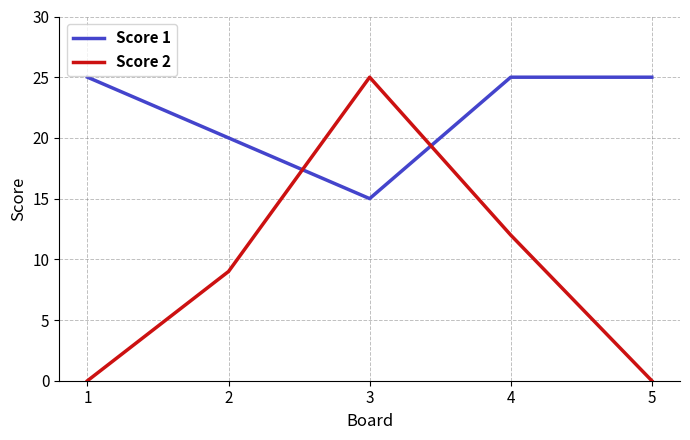

What is the difference between the second highest and minimum values in the Score 1 series?

10